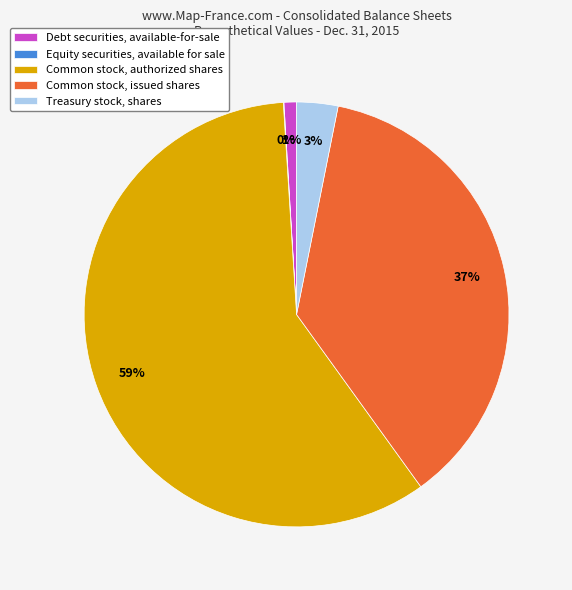

The Debt securities, available-for-sale slice represents 1% of the pie. True or false?

True